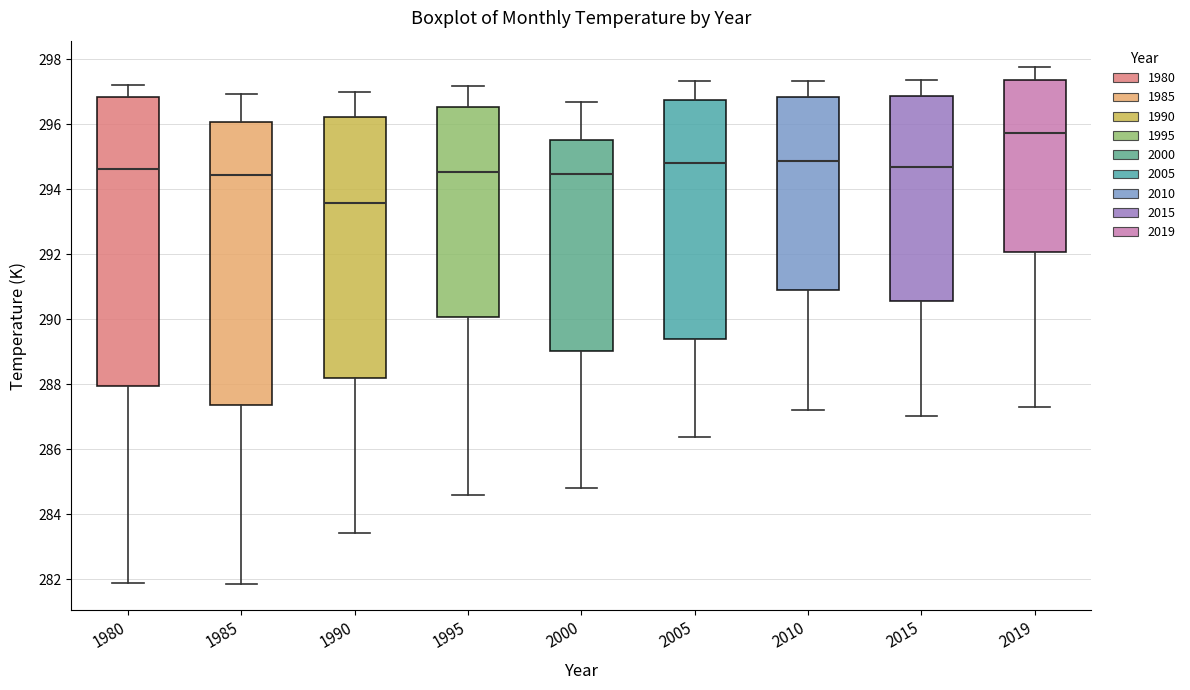

Reading left to right, read every box against the y-axis: the position of its median line, the range the box covers, and the ends of its whiskers. The values are not printed on the chart, so give them approximately, as read against the axis.

1980: median 294.6, box 288.0 to 296.8, whiskers 281.8 to 297.2
1985: median 294.4, box 287.4 to 296.0, whiskers 281.8 to 297.0
1990: median 293.6, box 288.2 to 296.2, whiskers 283.4 to 297.0
1995: median 294.6, box 290.0 to 296.6, whiskers 284.6 to 297.2
2000: median 294.4, box 289.0 to 295.6, whiskers 284.8 to 296.6
2005: median 294.8, box 289.4 to 296.8, whiskers 286.4 to 297.4
2010: median 294.8, box 291.0 to 296.8, whiskers 287.2 to 297.4
2015: median 294.6, box 290.6 to 296.8, whiskers 287.0 to 297.4
2019: median 295.8, box 292.0 to 297.4, whiskers 287.2 to 297.8